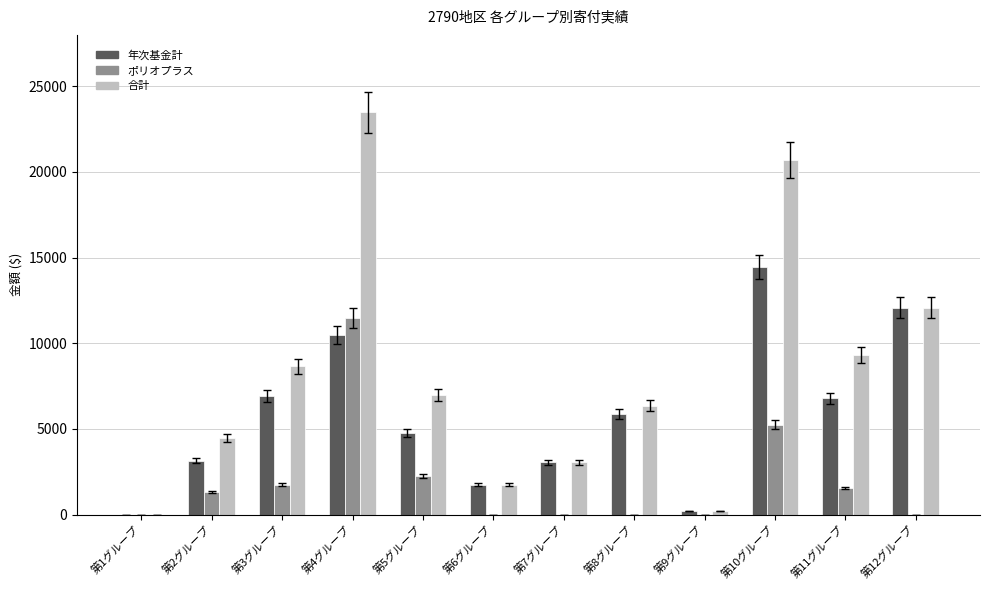

At which label does 年次基金計 first exceed 5855?

第3グループ